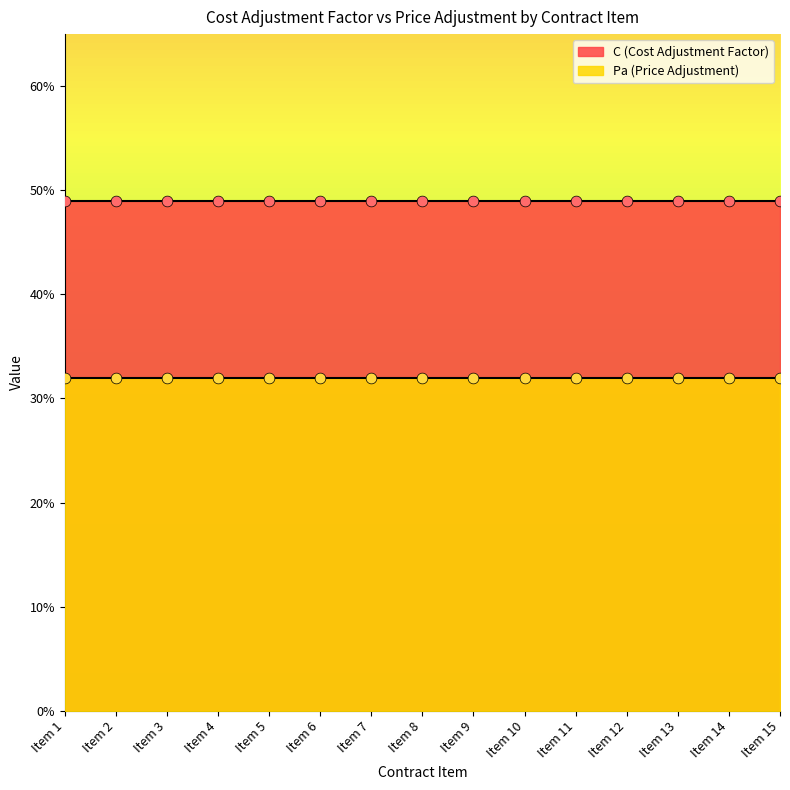

Which series reaches the maximum Y coordinate?

C (Cost Adjustment Factor)